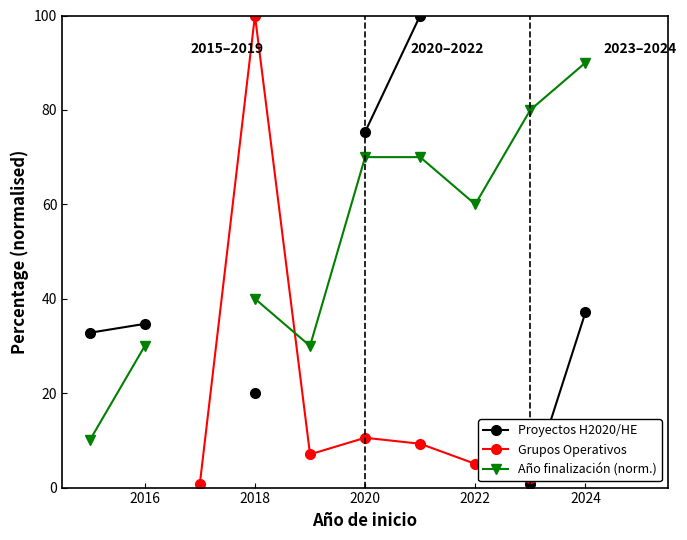

How many lines are shown in the chart?

3